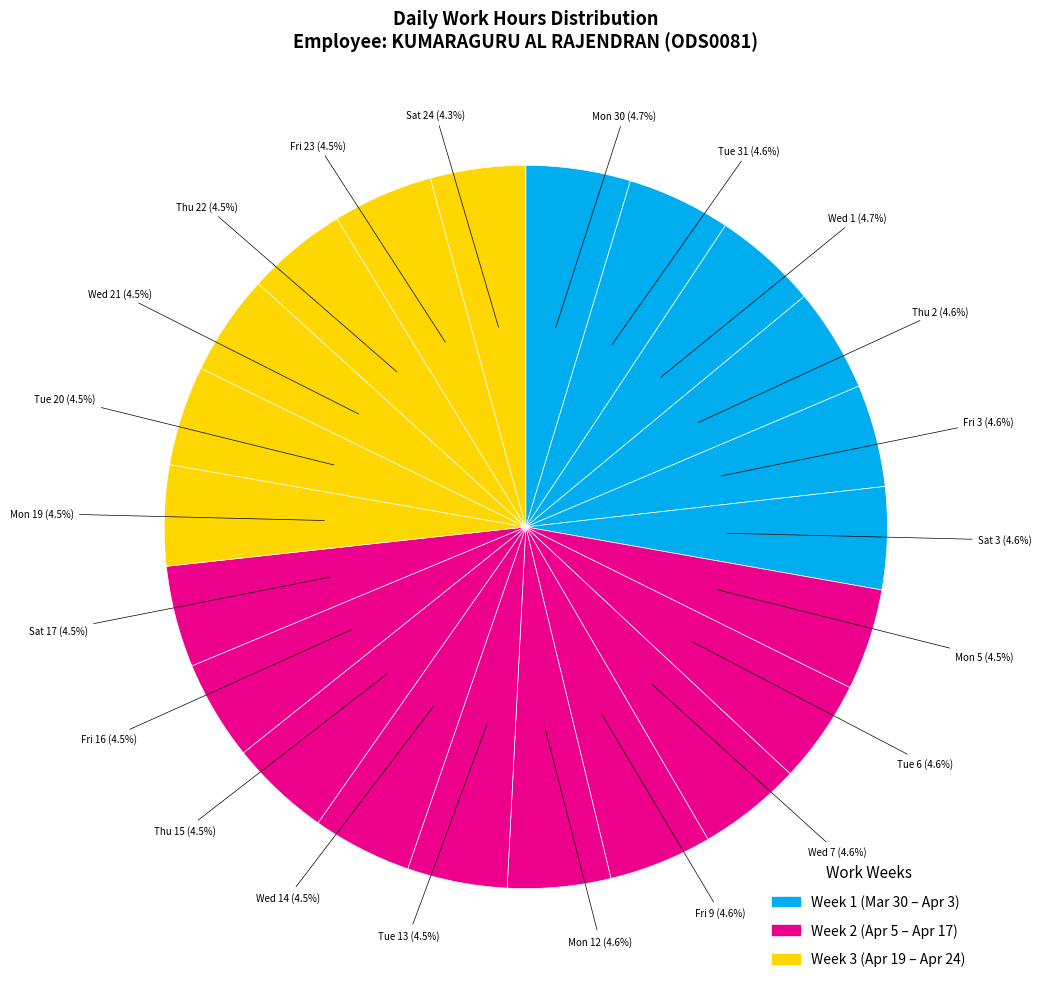

How many segments does this pie chart have?

22